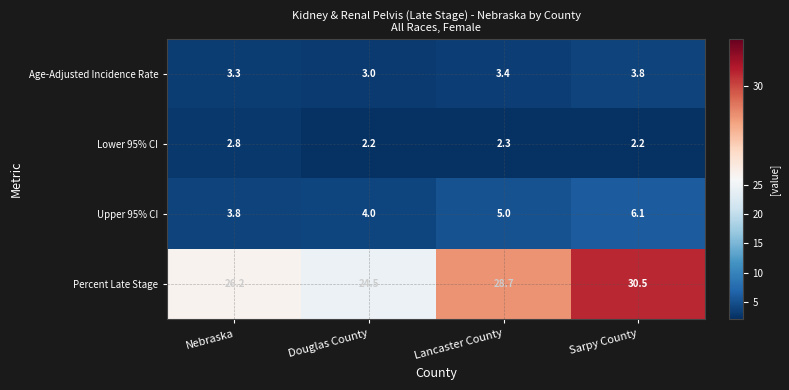

What is the minimum value shown in the chart?

2.2